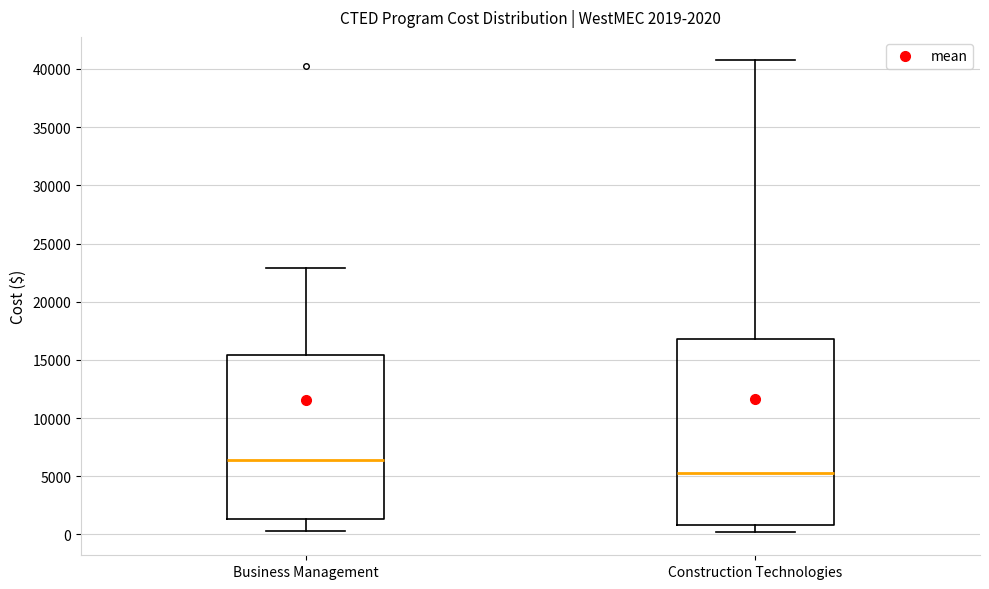

Which box has the lowest median line?

Construction Technologies